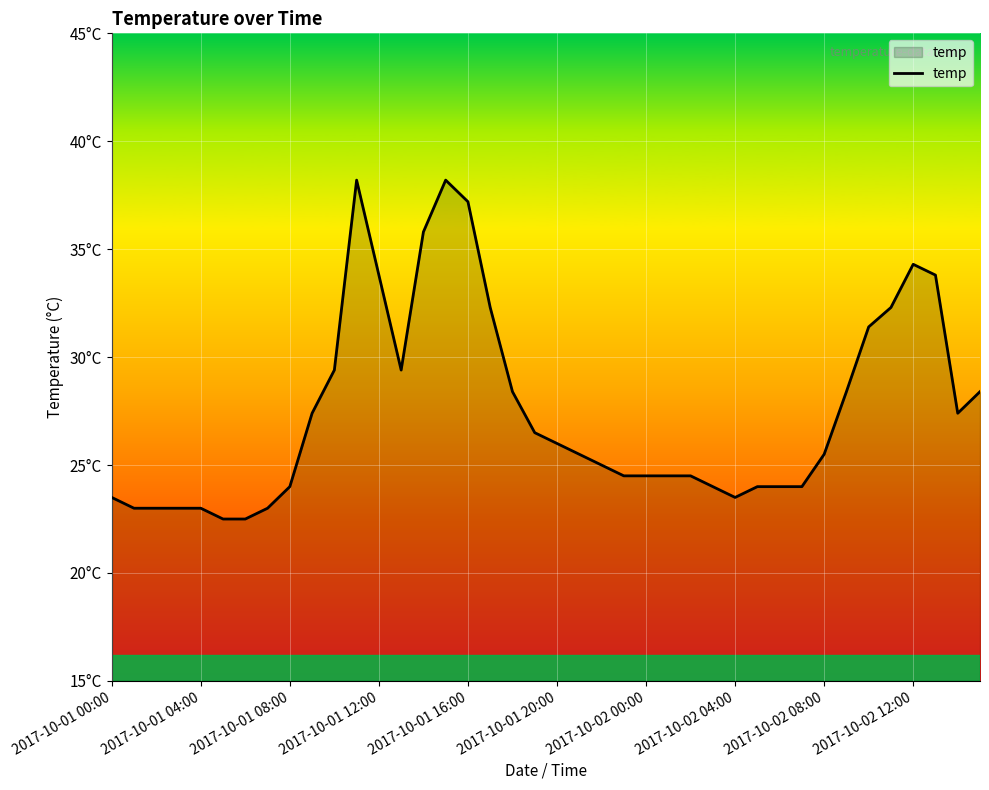

Which category has the highest value across all series?

11